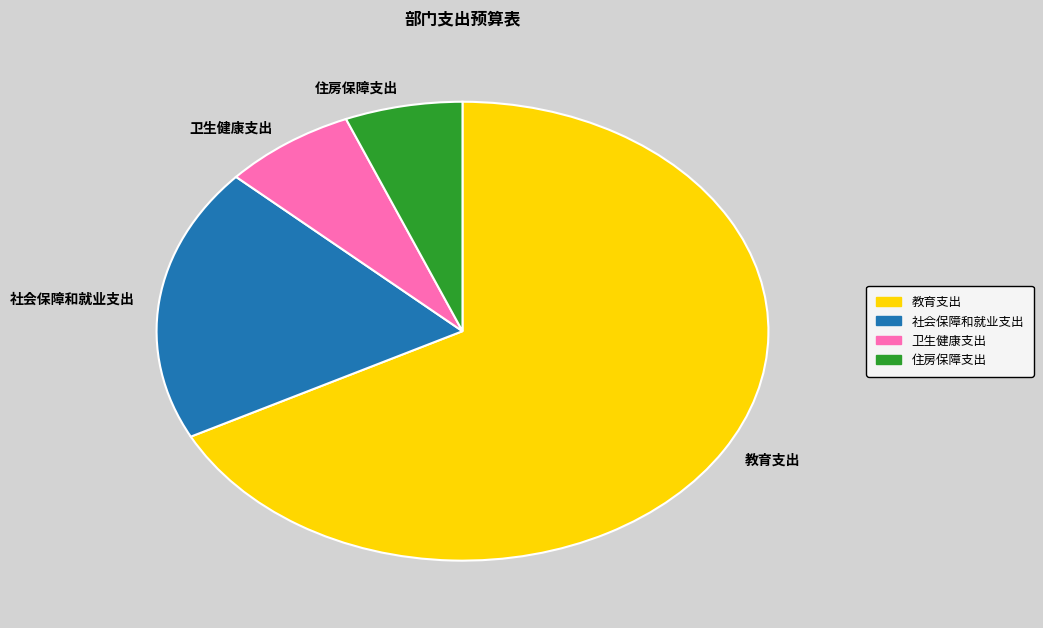

Which category has the biggest portion of the pie?

教育支出